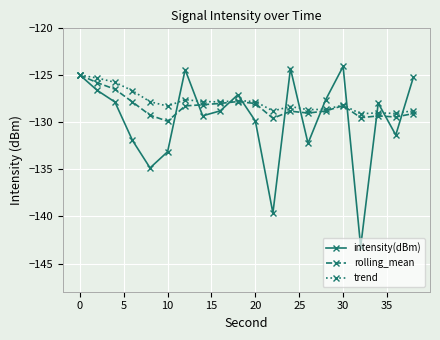

True or false: rolling_mean has more than 1 points higher than both neighbors.

True